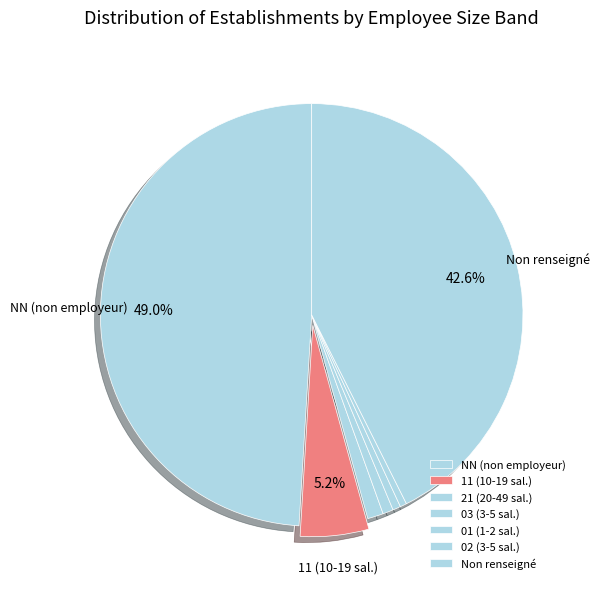

Is there a majority slice in this chart?

No